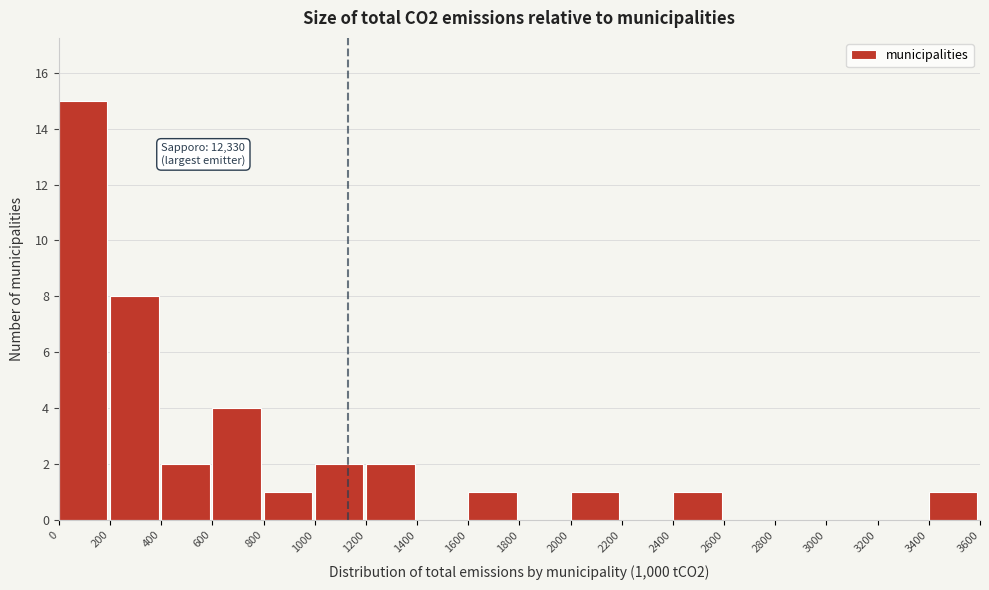

Over which range of the x-axis is the bar tallest?

0 to 200